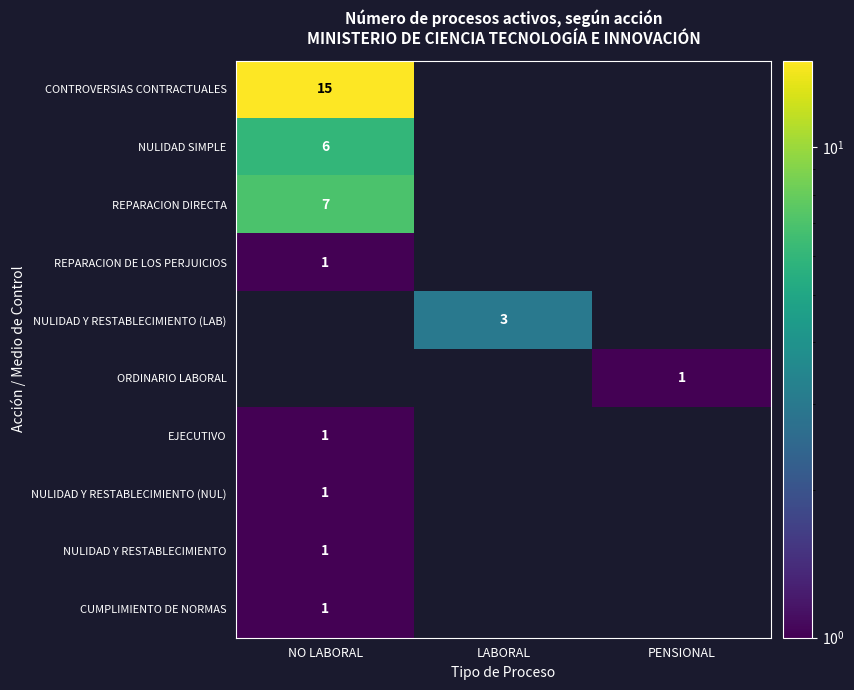

What is the difference between the highest and lowest values at NO LABORAL?

14.0